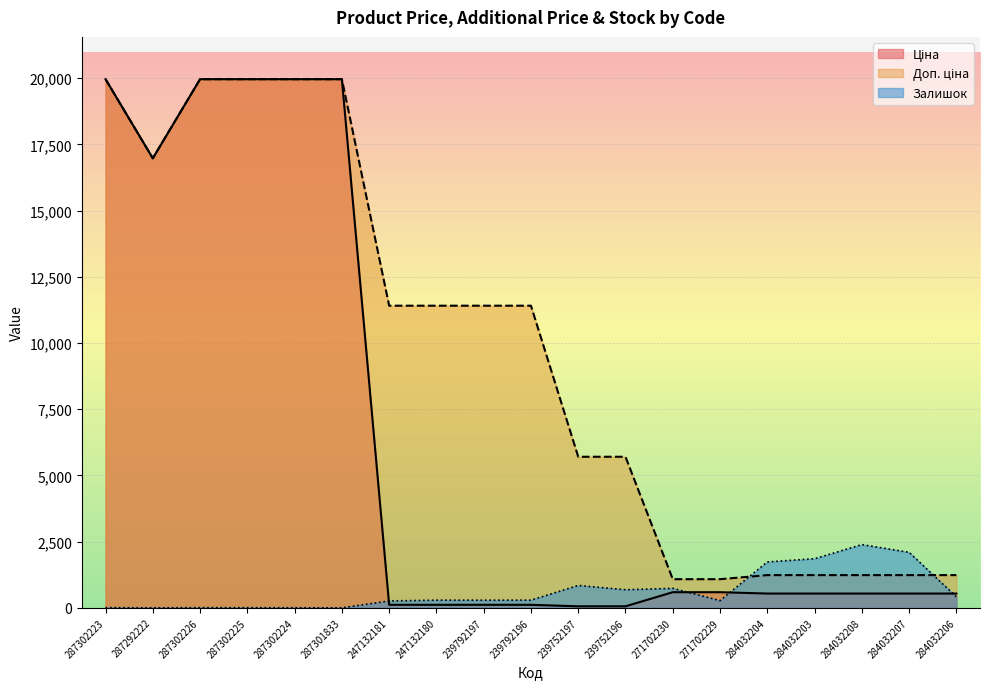

How many values in Залишок are above zero?

18